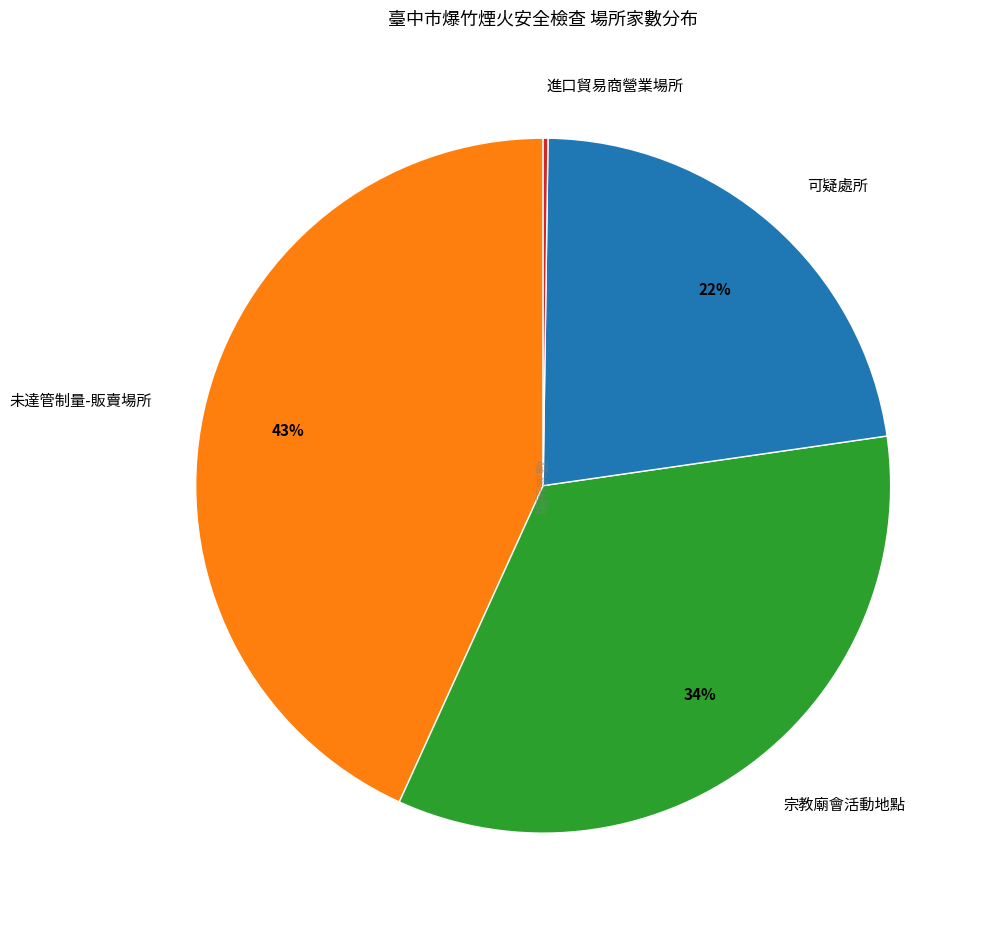

To the nearest percent, what portion does 未達管制量-販賣場所 represent?

43%